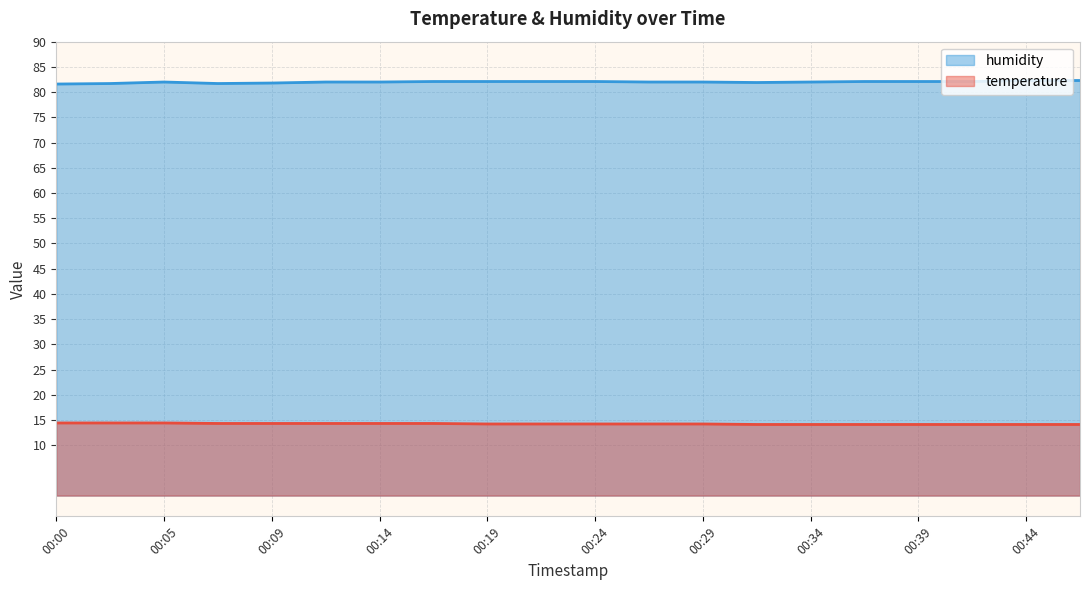

What is the sum of the humidity values at 00:39 and 00:02?

163.8